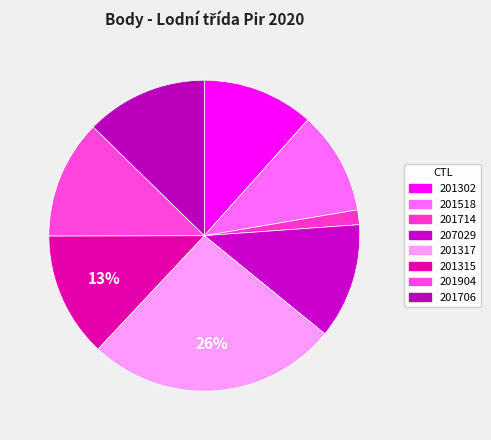

Count the number of slices in the pie.

8